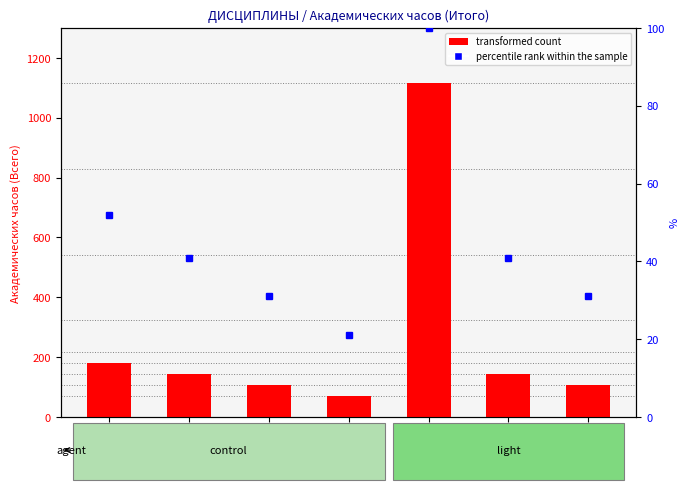

What is the difference between the second highest and second lowest values in the transformed count series?

72